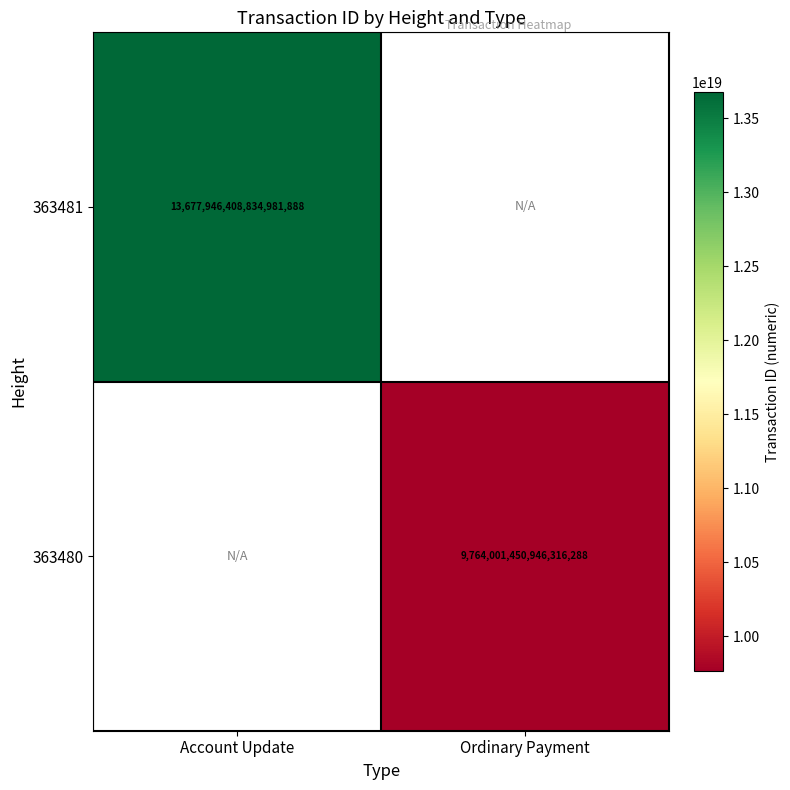

Is it true that 363480 equals 5816306671301730304.0 at Ordinary Payment?

False